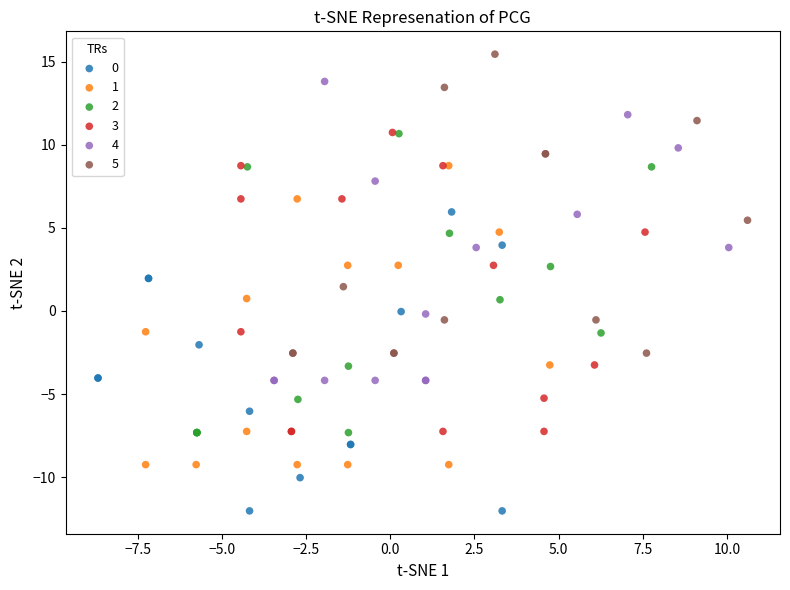

Which series contains the highest Y value?

5